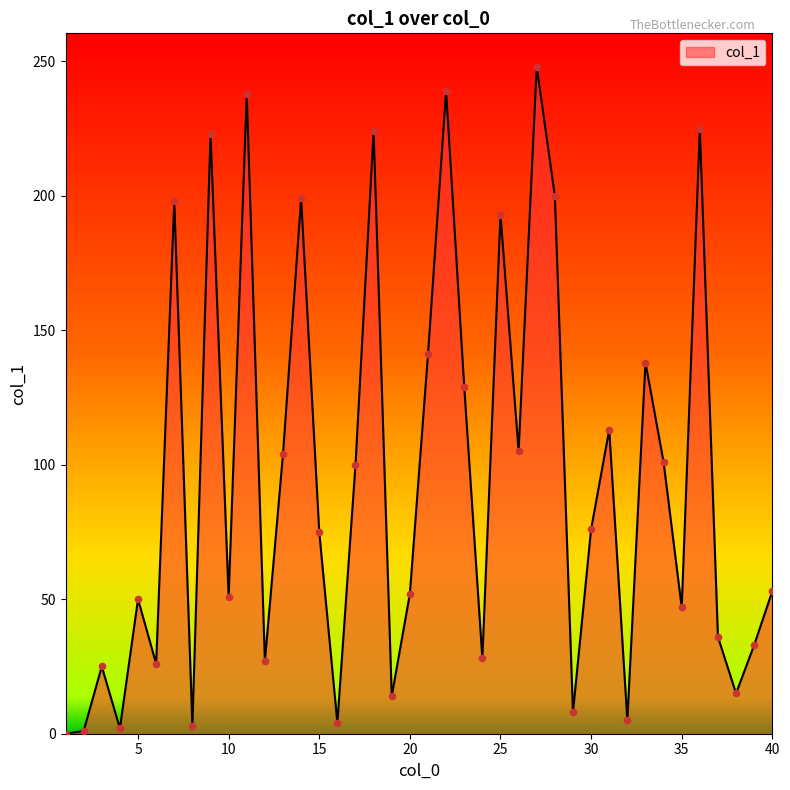

What is the maximum value shown in the chart?

248